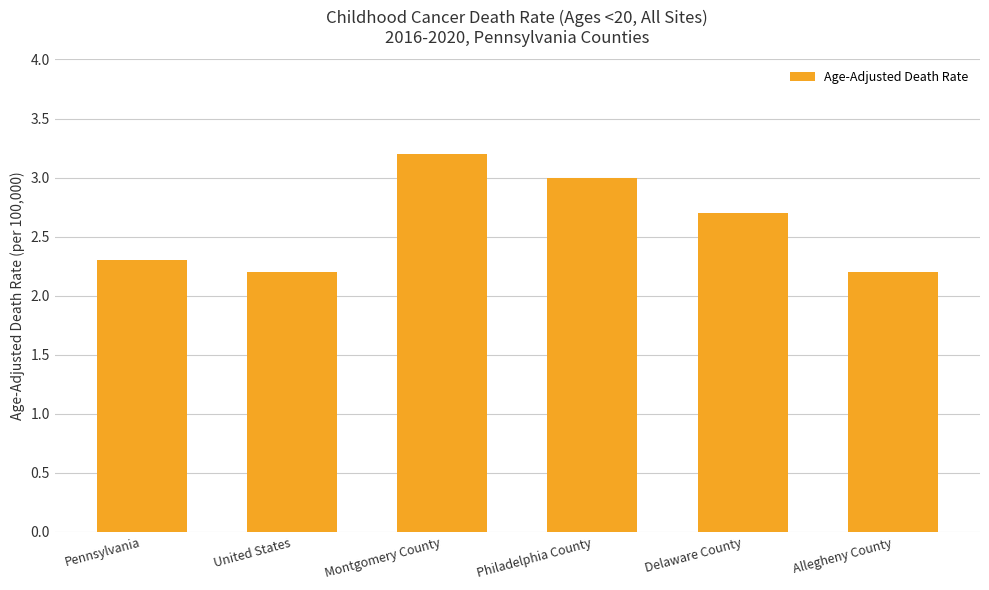

The chart shows a value of 3.1 at Allegheny County. True or false?

False